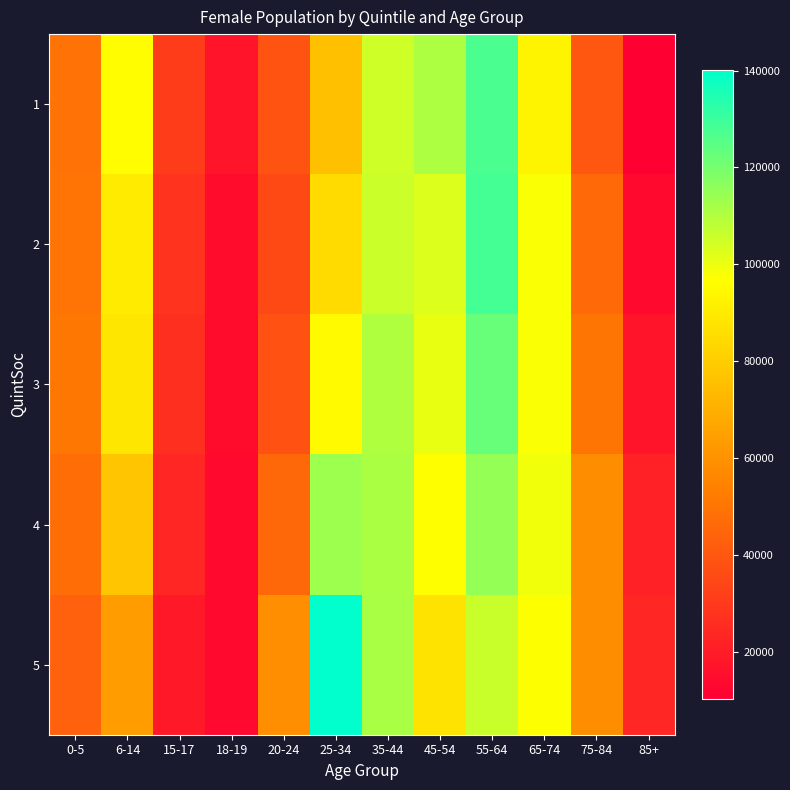

What is the total value across all series at 45-54?

498285